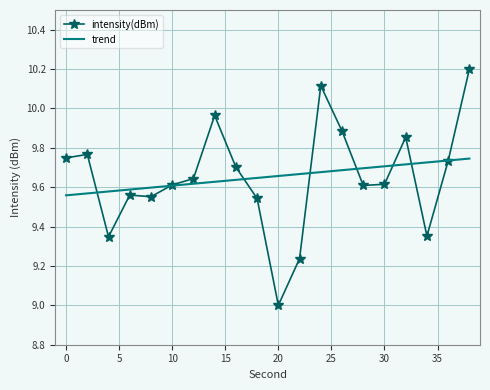

True or false: there are more than 2 points higher than both neighbors.

True